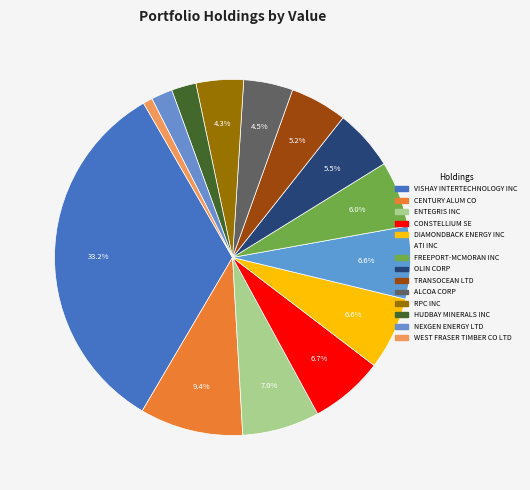

To the nearest percent, what is the average slice percentage?

7%